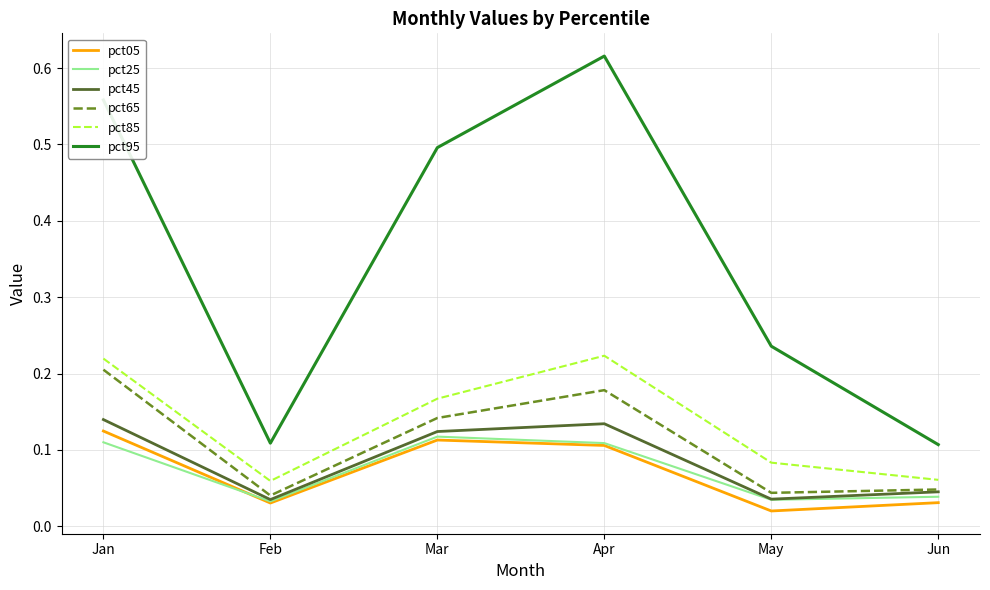

True or false: pct45 has more than 1 points higher than both neighbors.

False